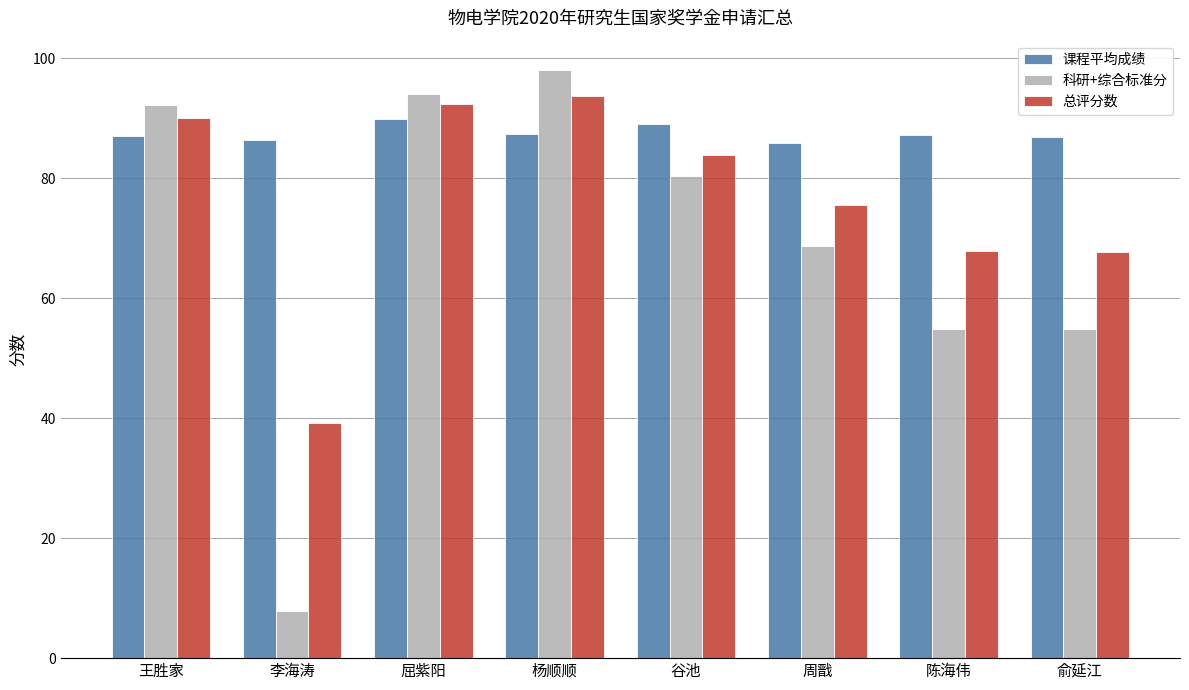

What is the spread (max minus min) of values at 谷池?

8.7